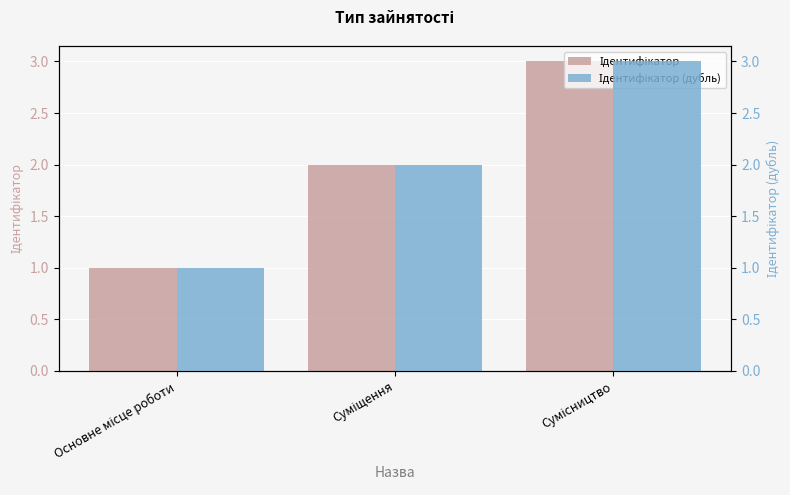

Rank the series by their maximum value, from highest to lowest.

Ідентифікатор, Ідентифікатор (дубль)